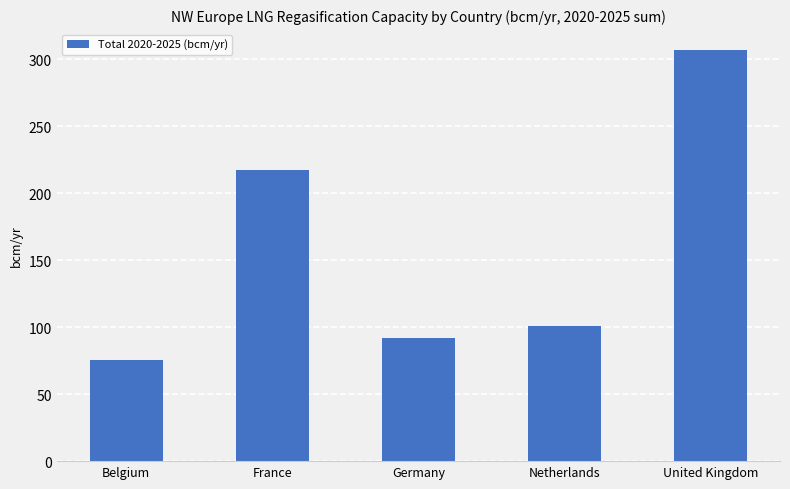

What is the ratio of the value at Germany to the value at Netherlands?

0.9